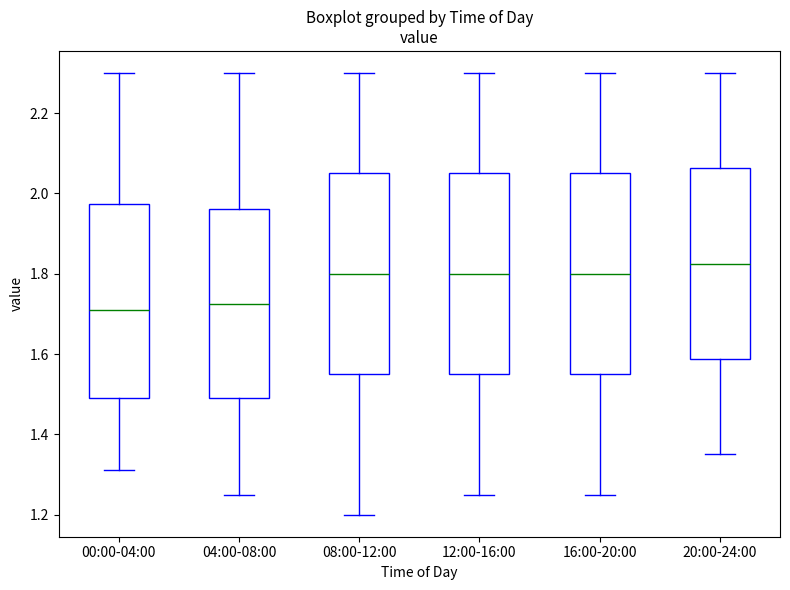

Reading left to right, transcribe this box plot: for each box, give where its median line is, the range the box spans, and where its two whiskers end, as read against the y-axis. The values are not printed on the chart, so give them approximately, as read against the axis.

00:00-04:00: median 1.72, box 1.50 to 1.98, whiskers 1.32 to 2.30
04:00-08:00: median 1.72, box 1.50 to 1.96, whiskers 1.26 to 2.30
08:00-12:00: median 1.80, box 1.56 to 2.06, whiskers 1.20 to 2.30
12:00-16:00: median 1.80, box 1.56 to 2.06, whiskers 1.26 to 2.30
16:00-20:00: median 1.80, box 1.56 to 2.06, whiskers 1.26 to 2.30
20:00-24:00: median 1.82, box 1.58 to 2.06, whiskers 1.36 to 2.30